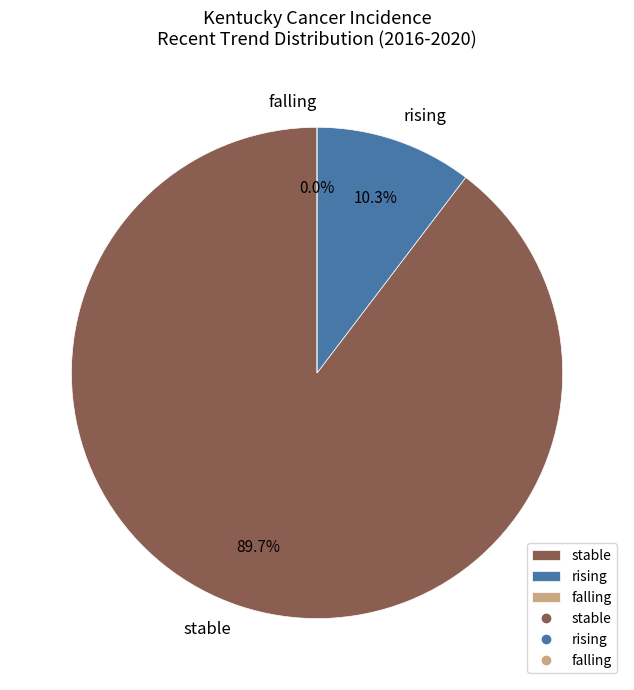

Is it true that rising is 1% of the pie?

False